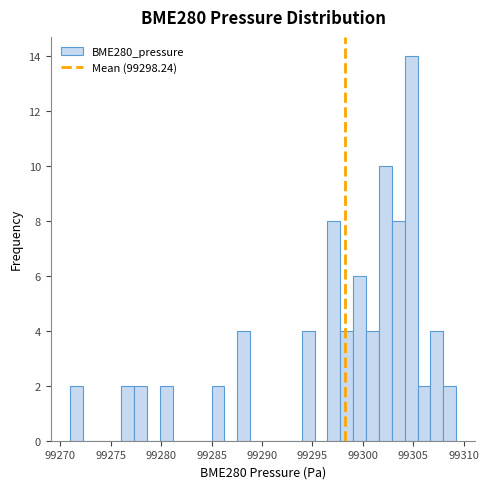

Read against the x-axis, roughly where is the centre of the tallest bar?

99305.0